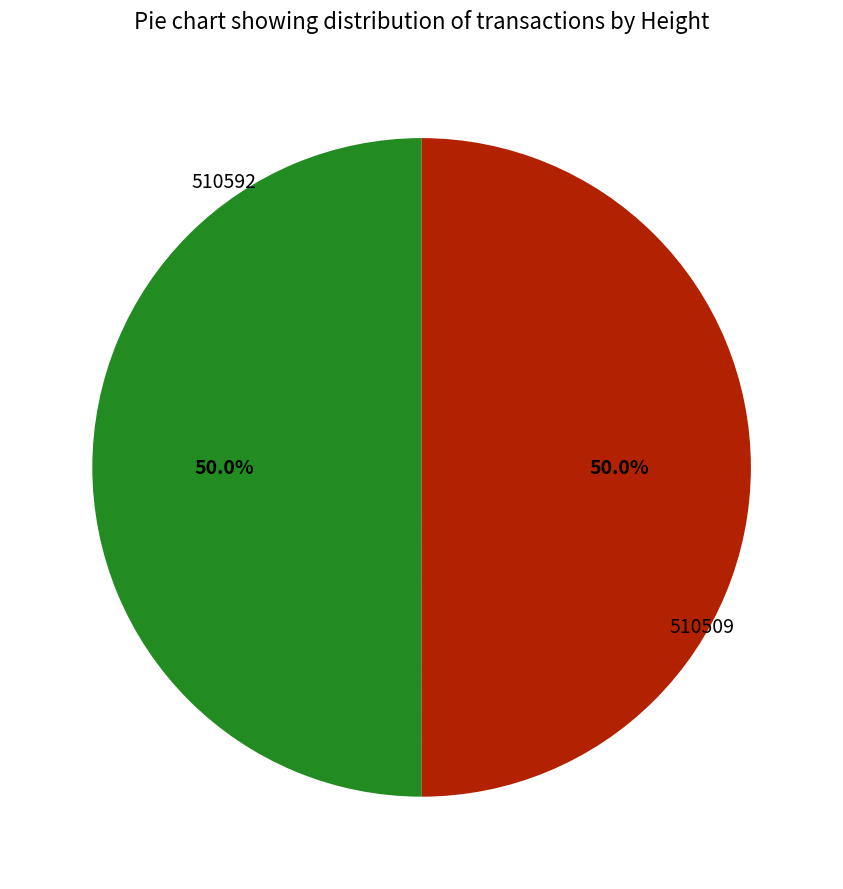

What percentage is the 510592 slice, to the nearest percent?

50%